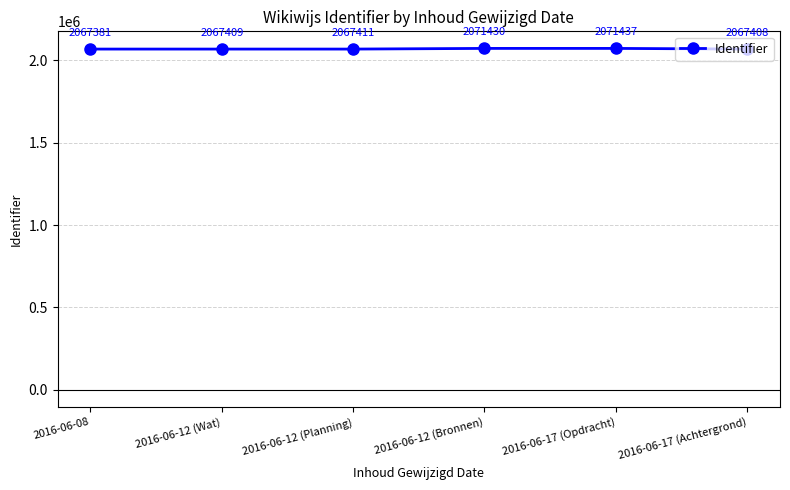

Which label corresponds to the smallest value in the chart?

2016-06-08